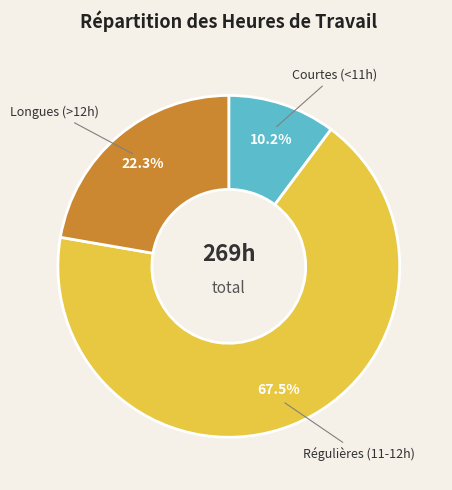

Does any single category account for the majority?

Yes